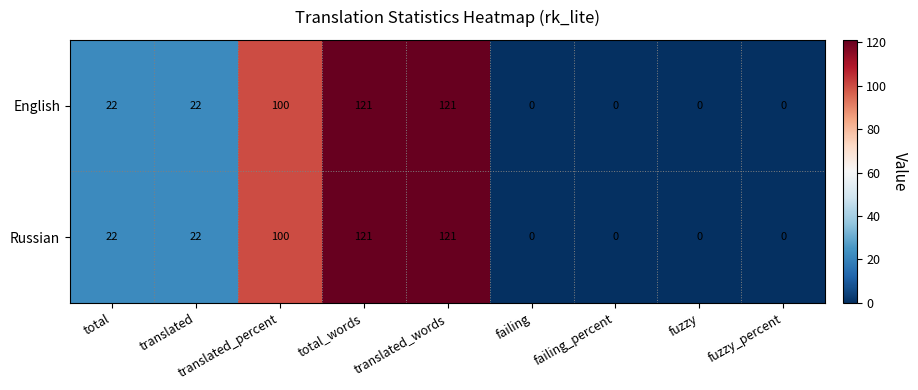

Count the English values in the range 0 to 100.

7